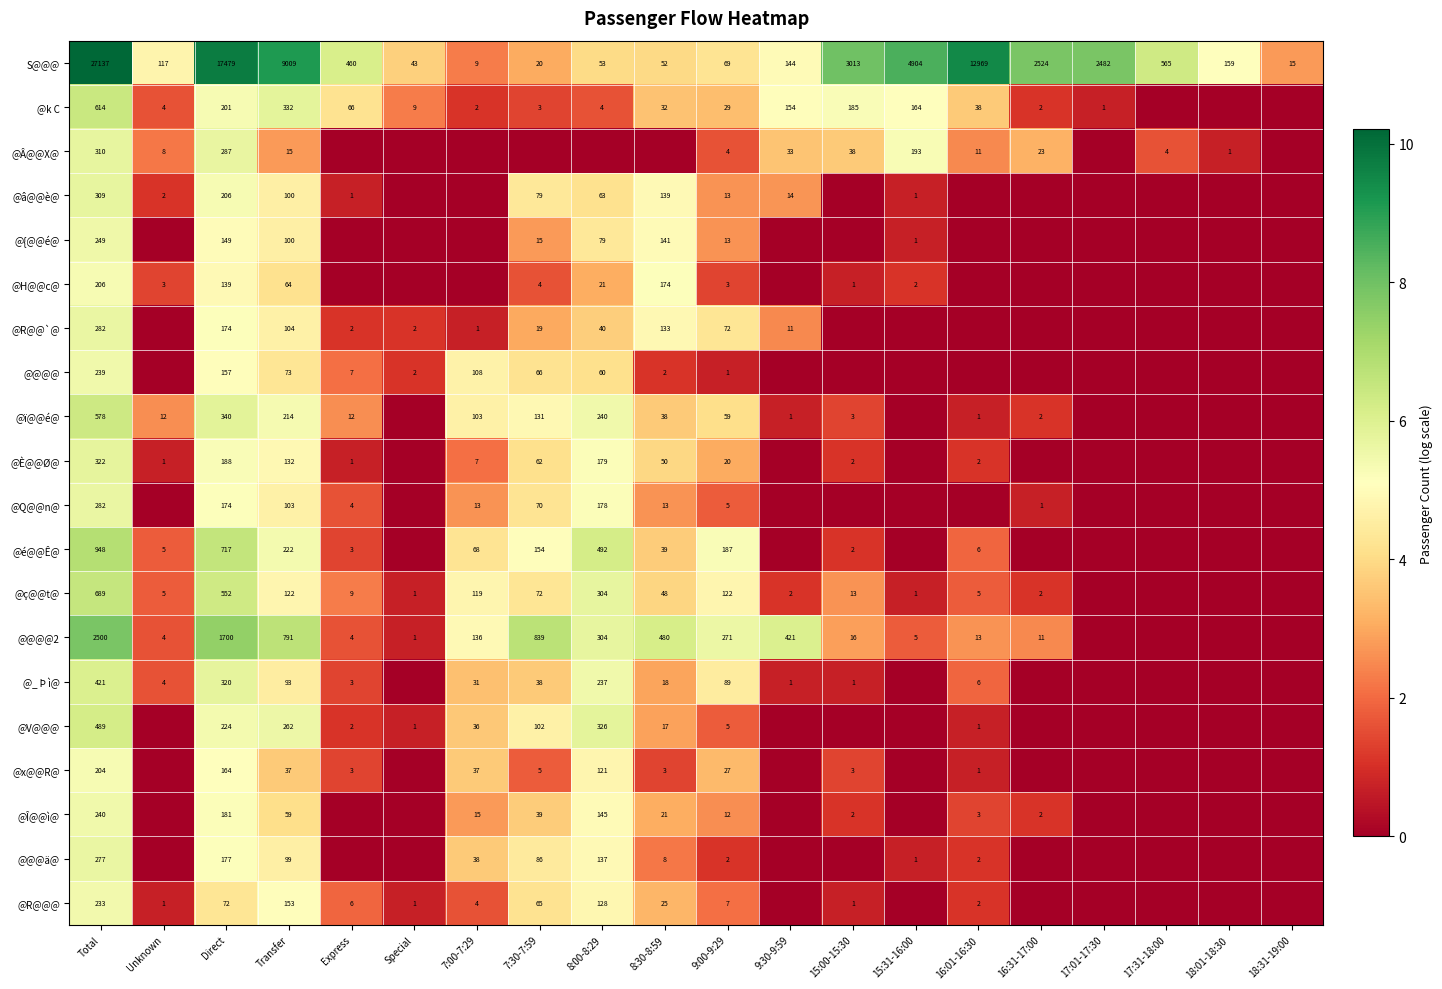

True or false: @H@@c@ has a value of 4 at 7:30-7:59.

True